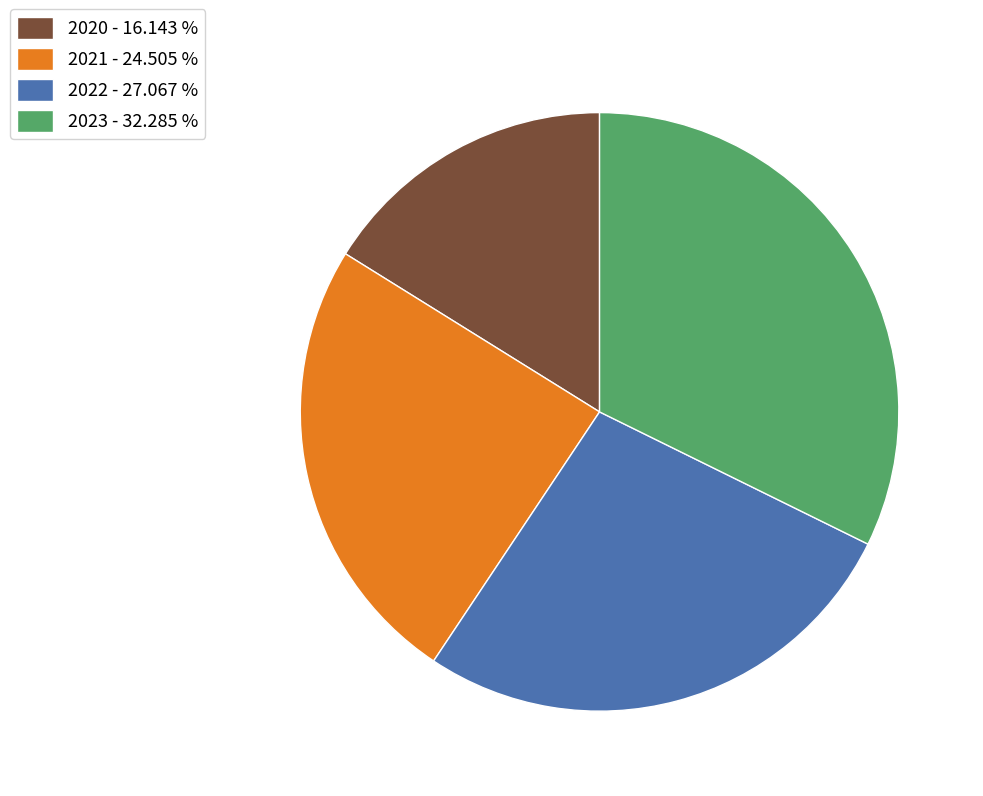

Which has a higher value, 2022 - 27.067 % or 2023 - 32.285 %?

2023 - 32.285 %